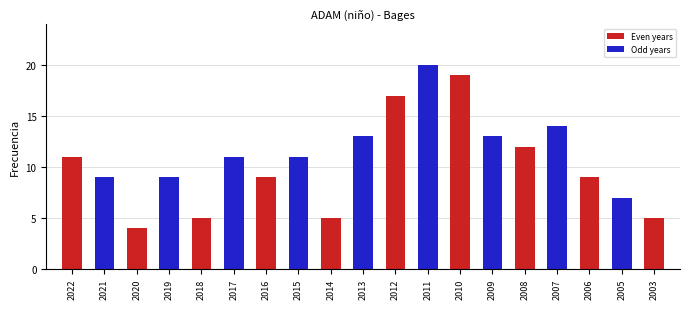

The value at 2019 is 13. True or false?

False